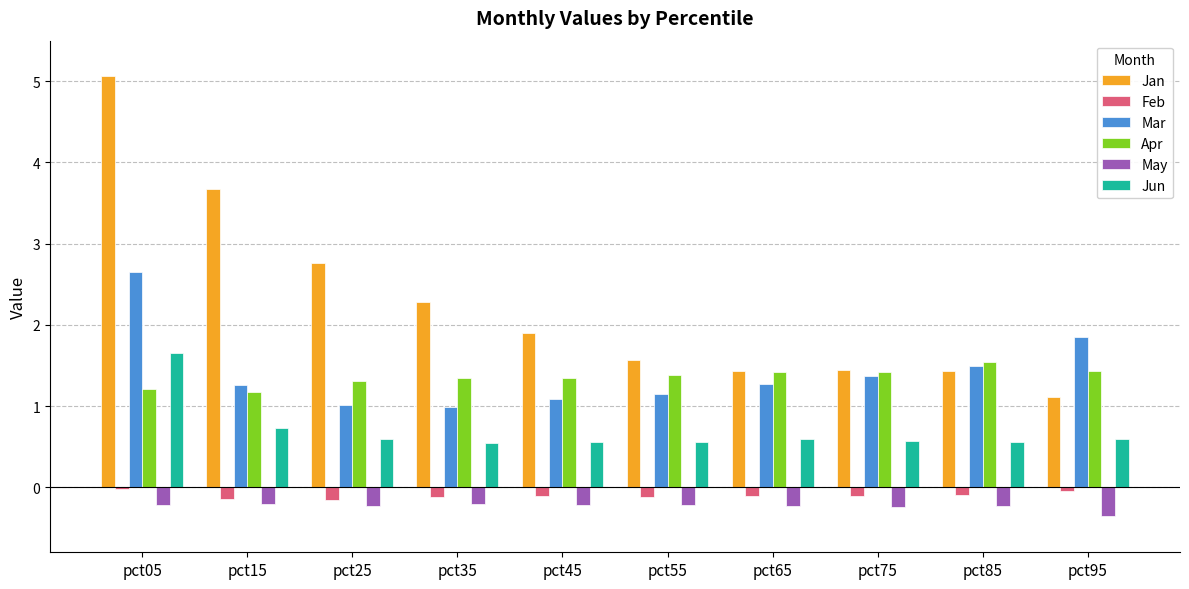

Are the bars grouped side by side (vs. stacked)?

Yes